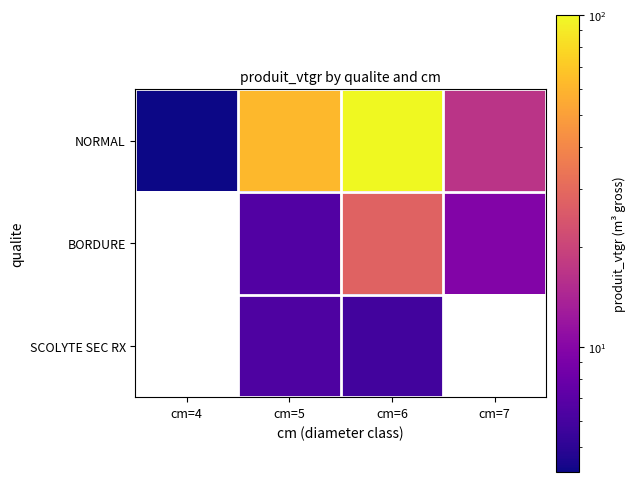

How many values in the NORMAL series are below 61?

2